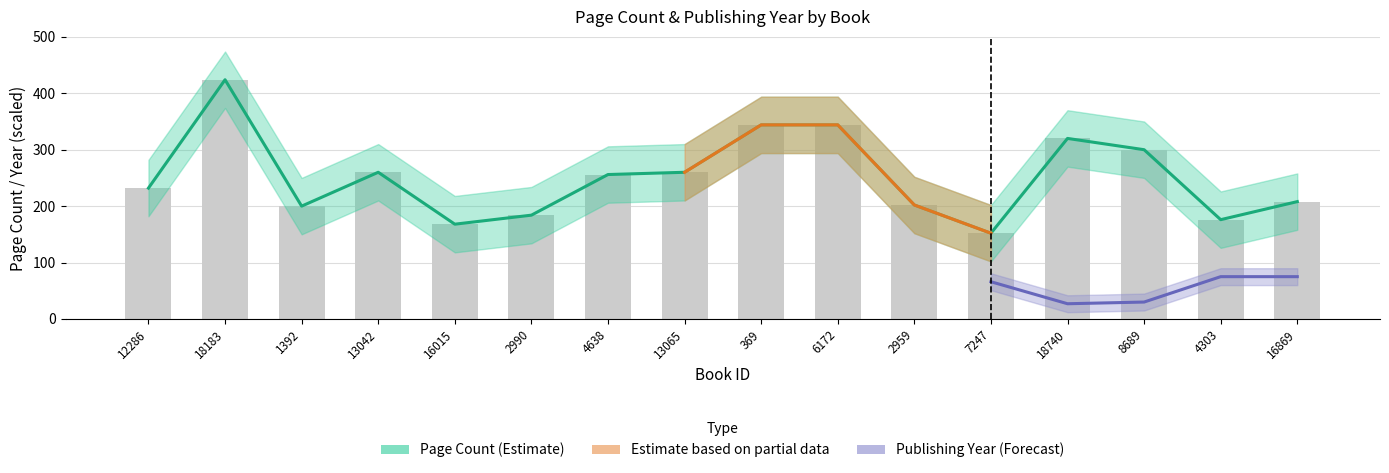

What is the value of the 13th bar from the left?

320